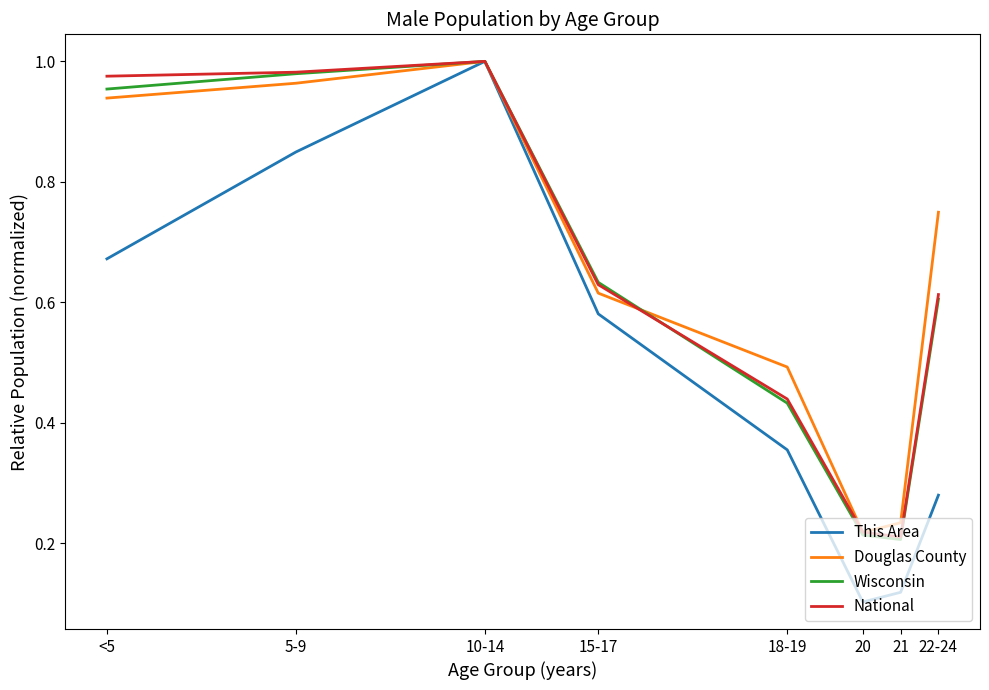

The National series shows 1.0 at 10-14. True or false?

True